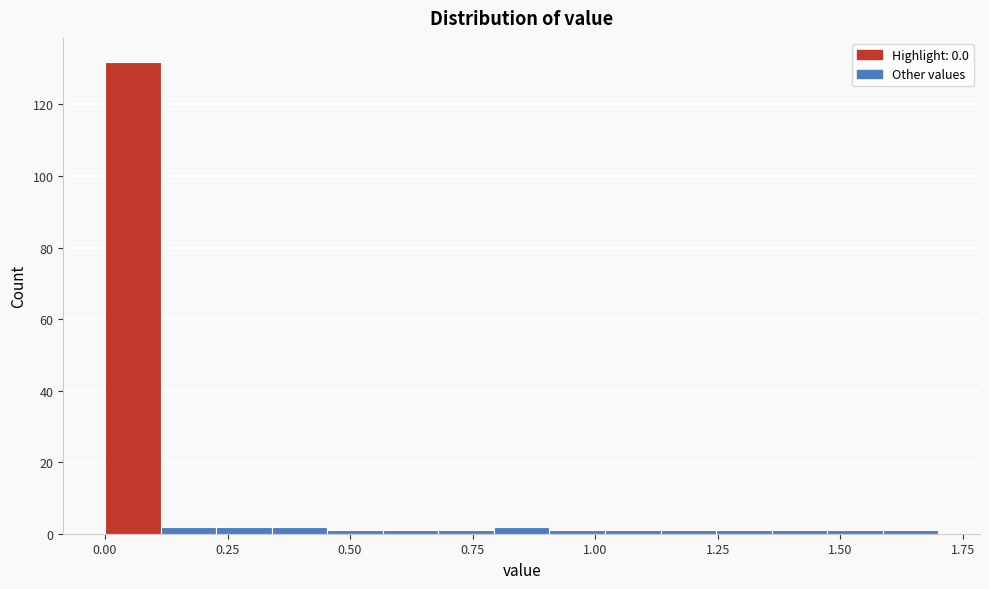

Read against the x-axis, roughly where is the centre of the tallest bar?

0.05